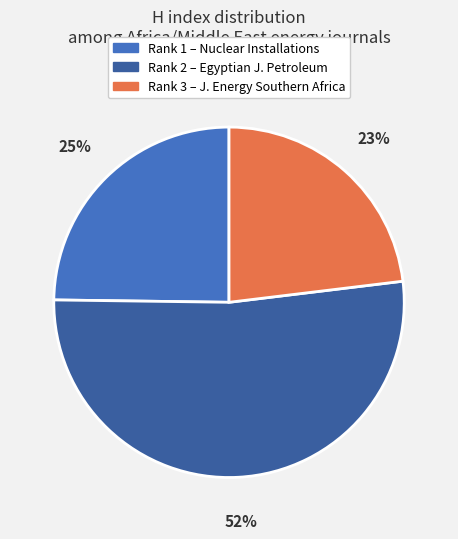

Does any single category account for the majority?

Yes